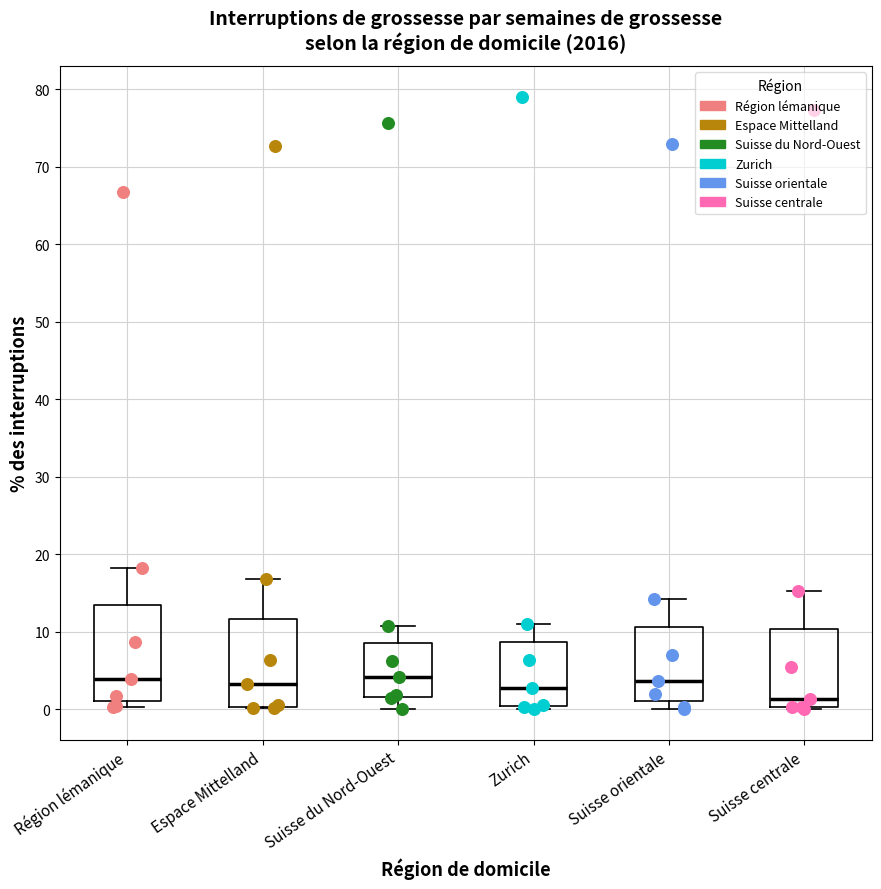

Reading left to right, read every box against the y-axis: the position of its median line, the range the box covers, and the ends of its whiskers. The values are not printed on the chart, so give them approximately, as read against the axis.

Région lémanique: median 4, box 1 to 13, whiskers 0 to 18
Espace Mittelland: median 3, box 0 to 12, whiskers 0 to 17
Suisse du Nord-Ouest: median 4, box 2 to 9, whiskers 0 to 11
Zurich: median 3, box 0 to 9, whiskers 0 (just below the box's lower edge) to 11
Suisse orientale: median 4, box 1 to 11, whiskers 0 to 14
Suisse centrale: median 1, box 0 to 10, whiskers 0 to 15